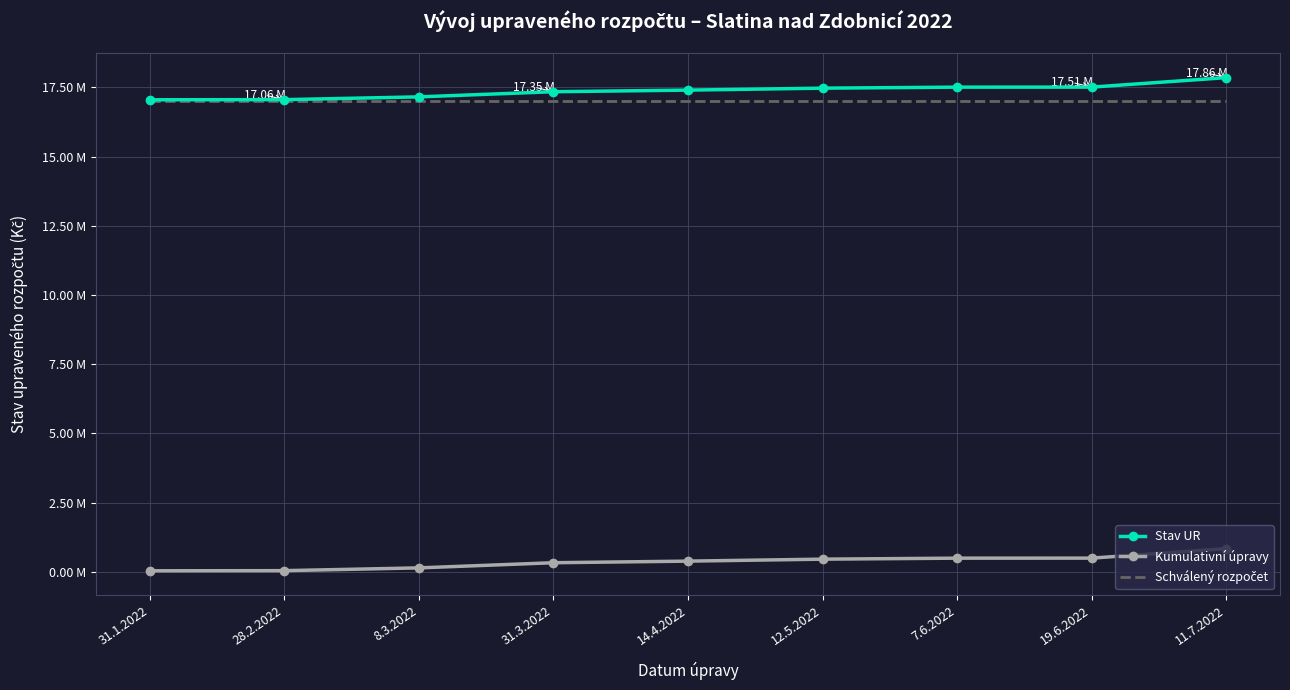

At which label does the data first exceed 383812?

14.4.2022